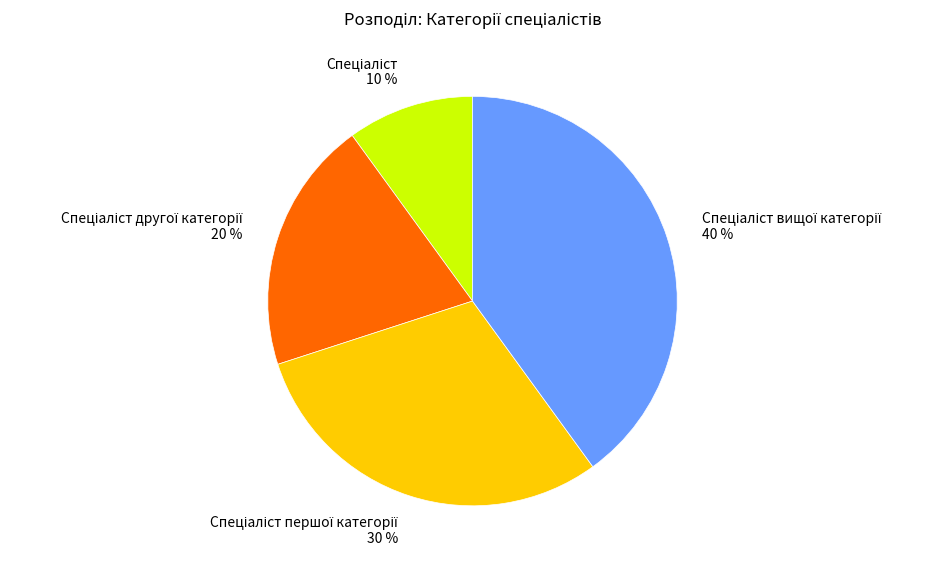

How many segments does this pie chart have?

4